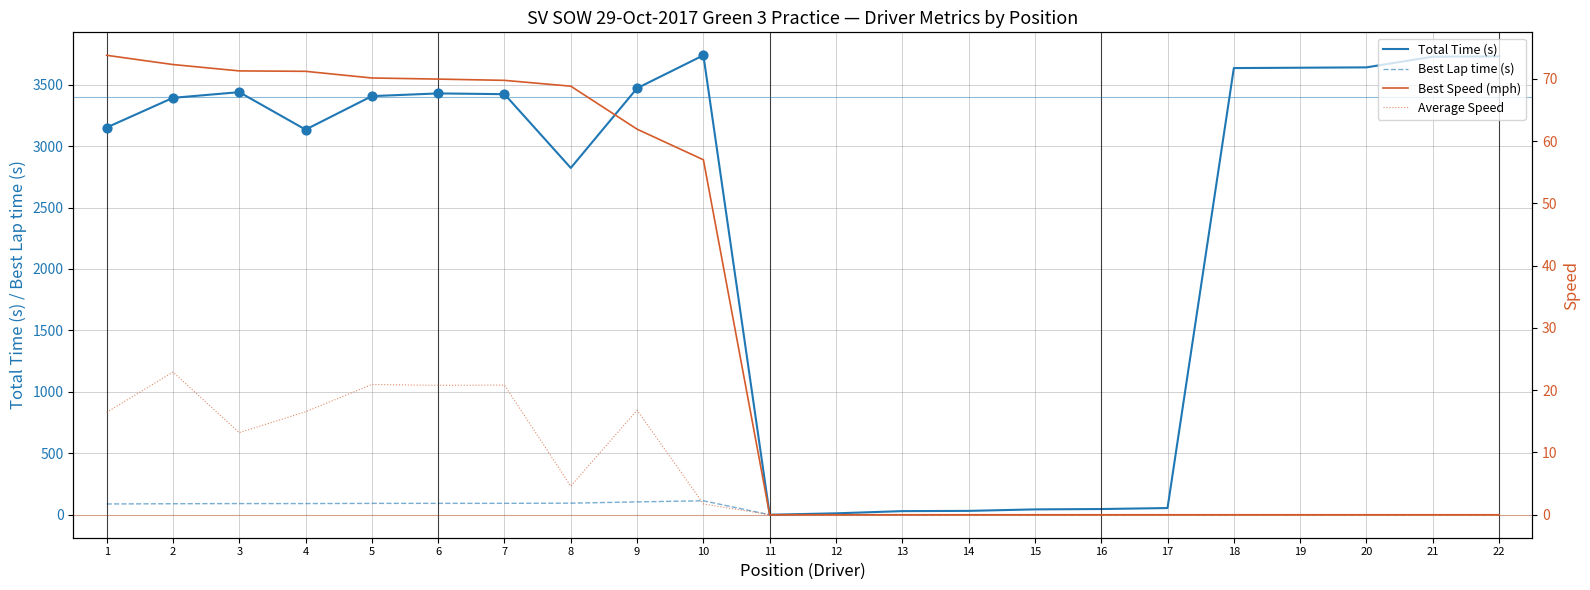

Which series contains the highest Y value?

Total Time (s)